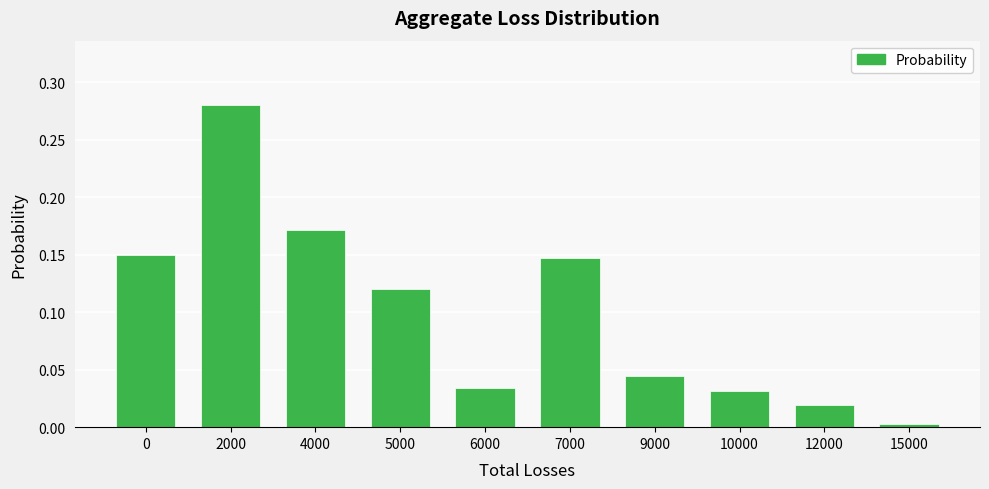

True or false: the data shows 0.0 at 9000.

True